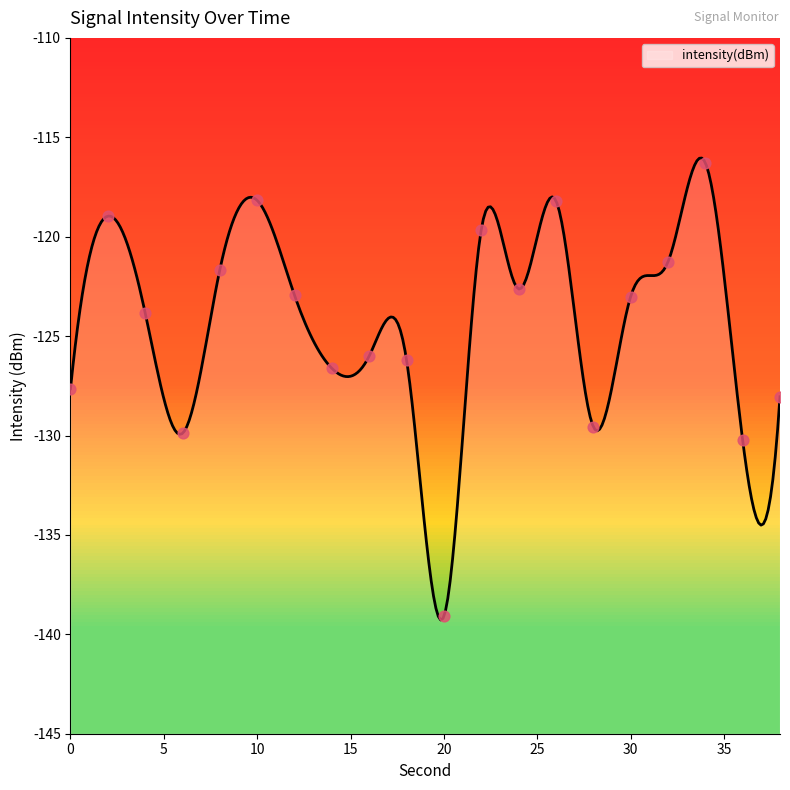

What is the change in value from 18 to 26?

+8.0